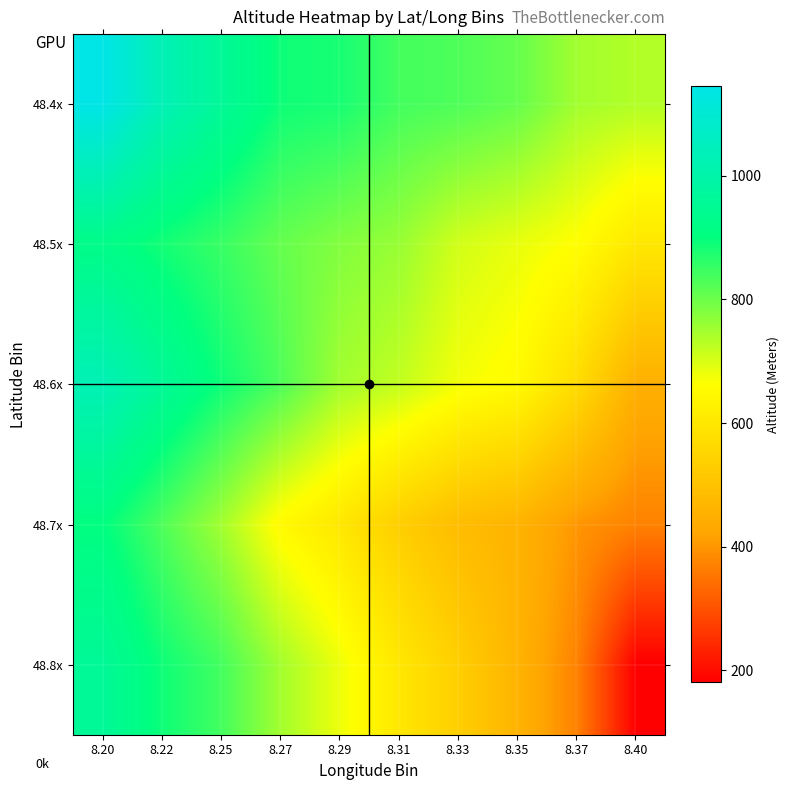

Count the number of data series in this chart.

5